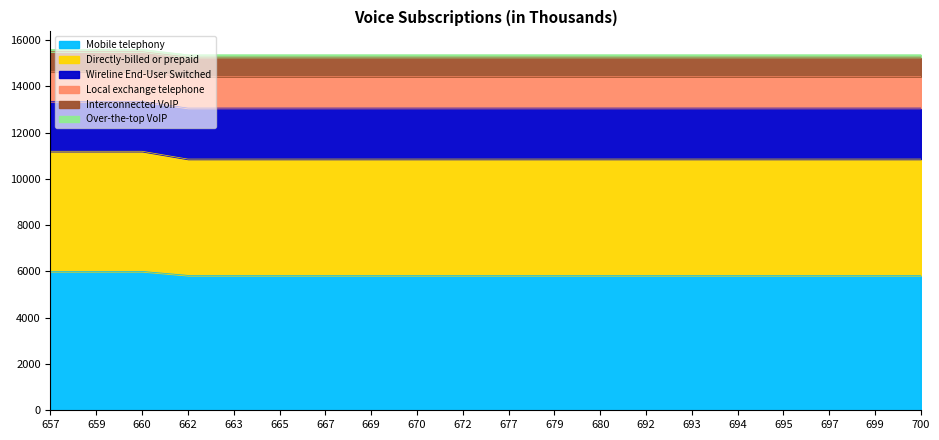

True or false: Over-the-top VoIP and Directly-billed or prepaid intersect in this chart.

False